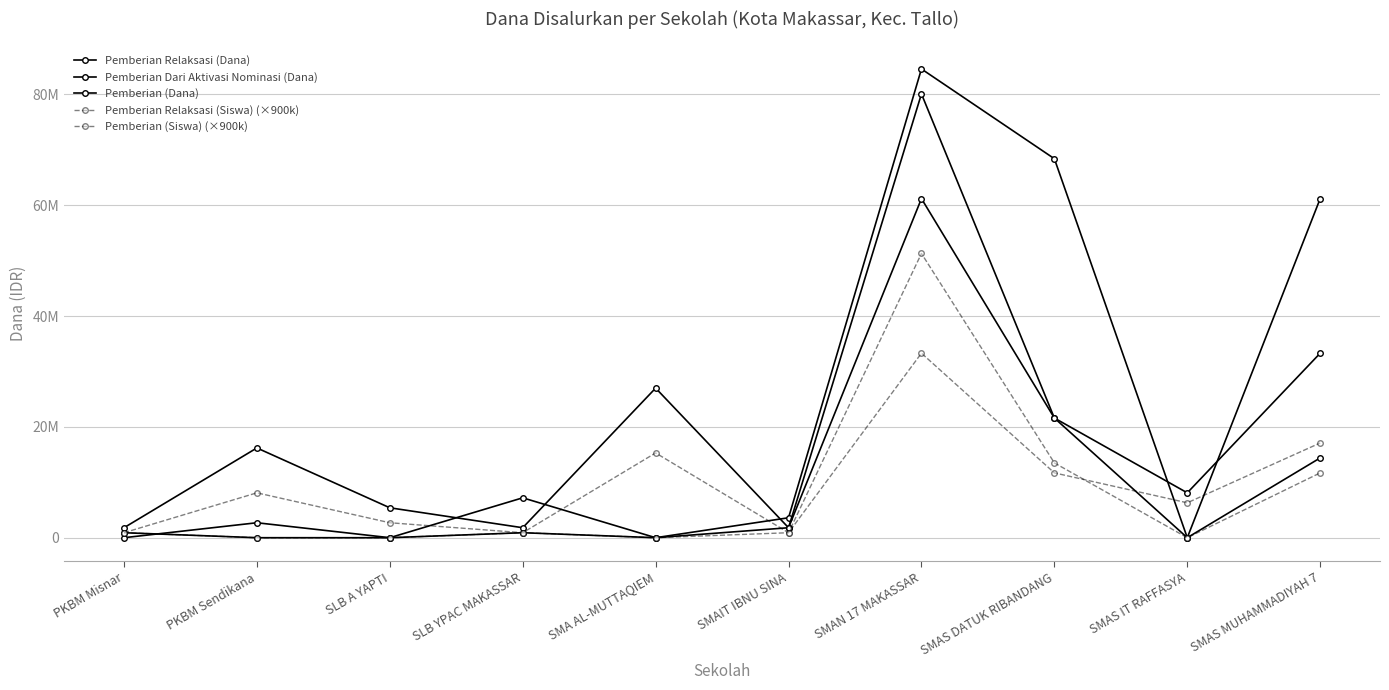

What is the label of the 7th point from the right?

SLB YPAC MAKASSAR